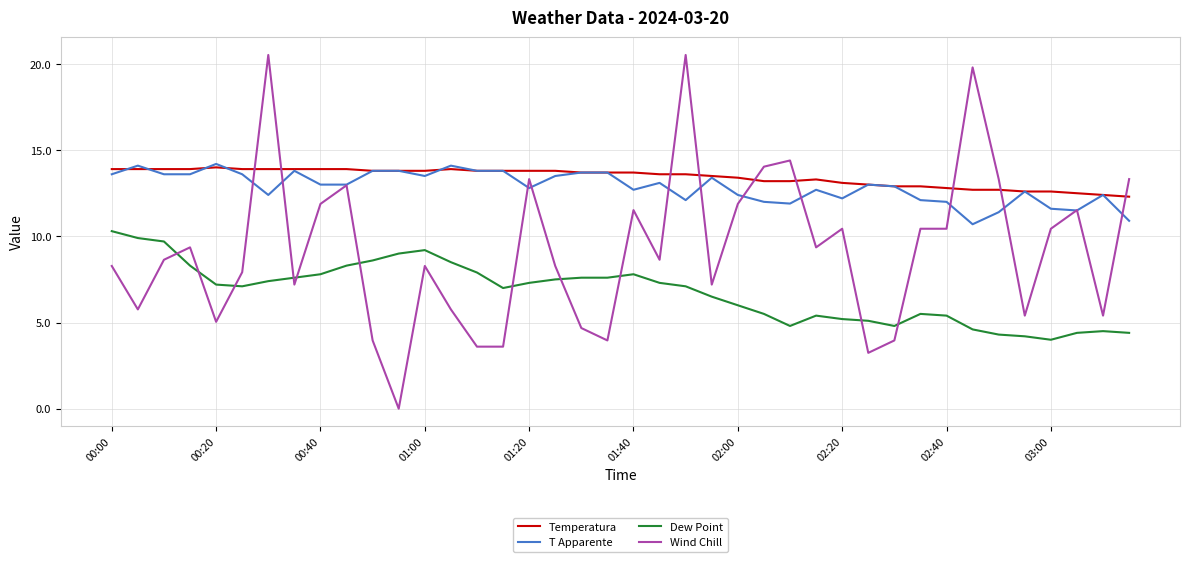

True or false: Wind Chill and Dew Point cross at least once.

True